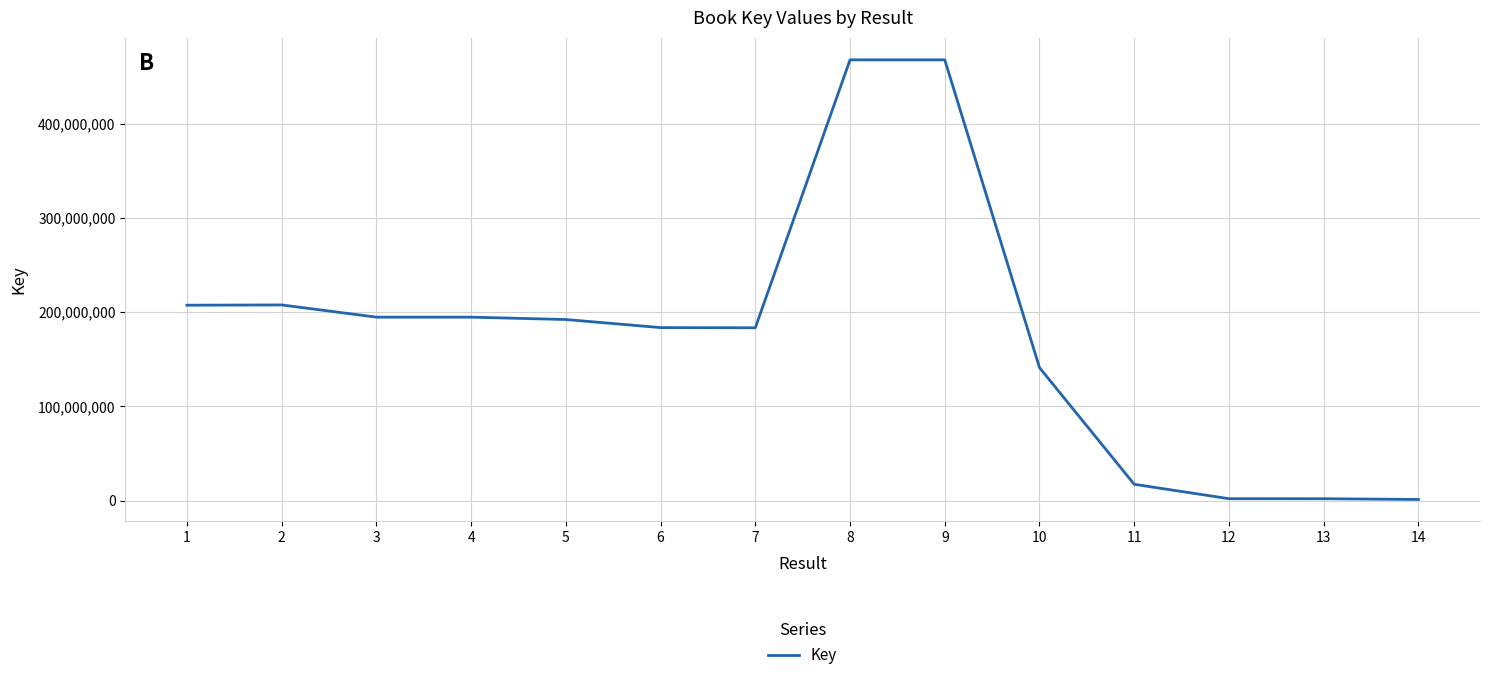

Is this an area chart (filled region under the line)?

No